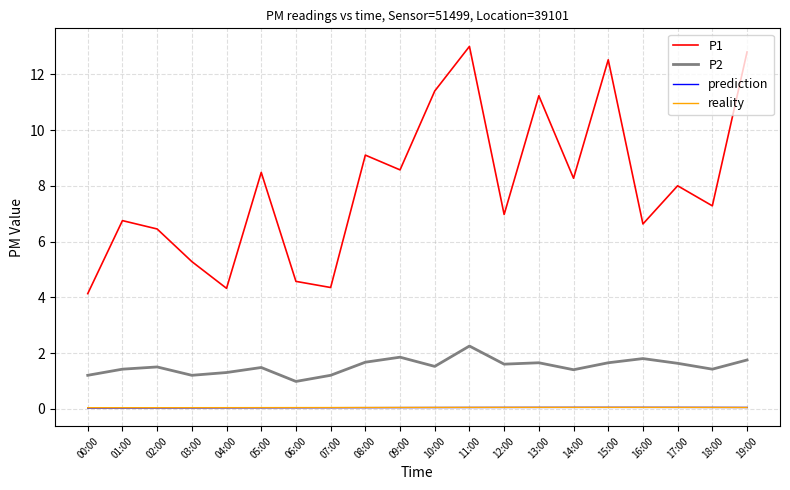

Is it true that P1 equals 22.8 at 19:00?

False